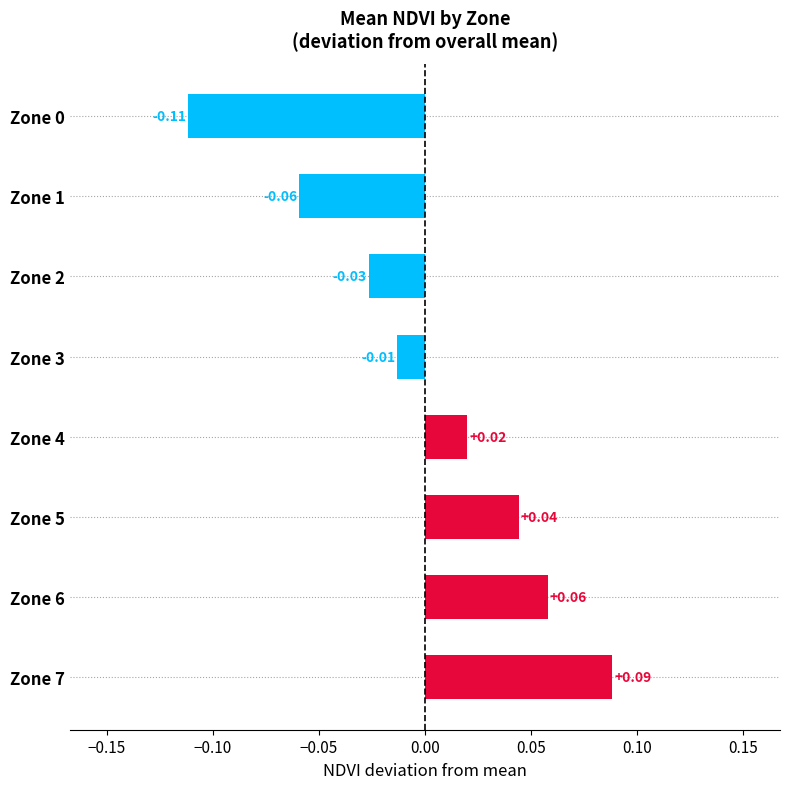

Does the chart contain stacked bars?

No